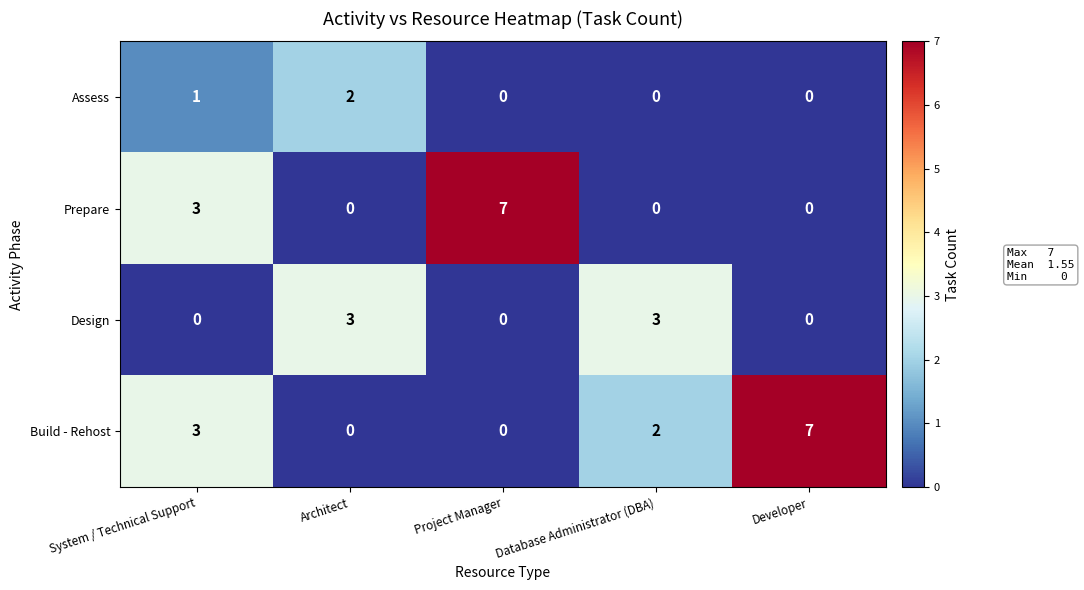

What is the sum of the Design values at Database Administrator (DBA) and Architect?

6